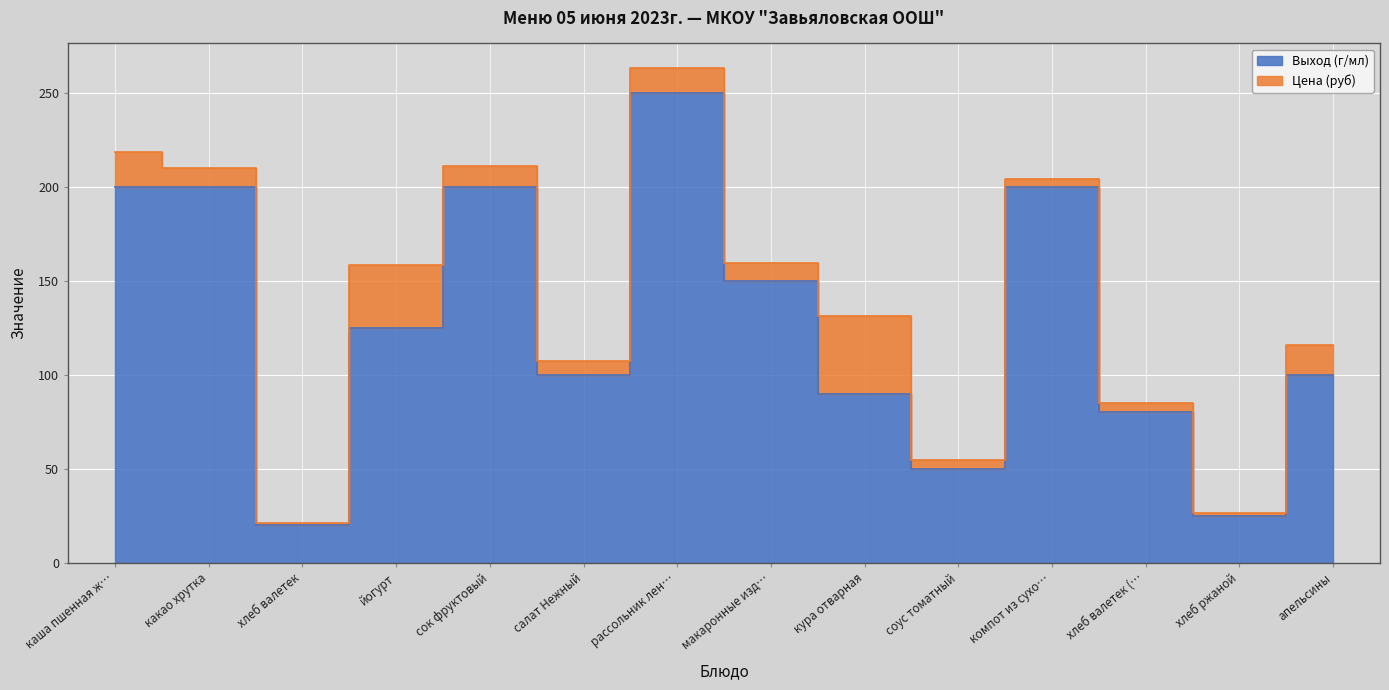

Where is the first local minimum?

хлеб валетек